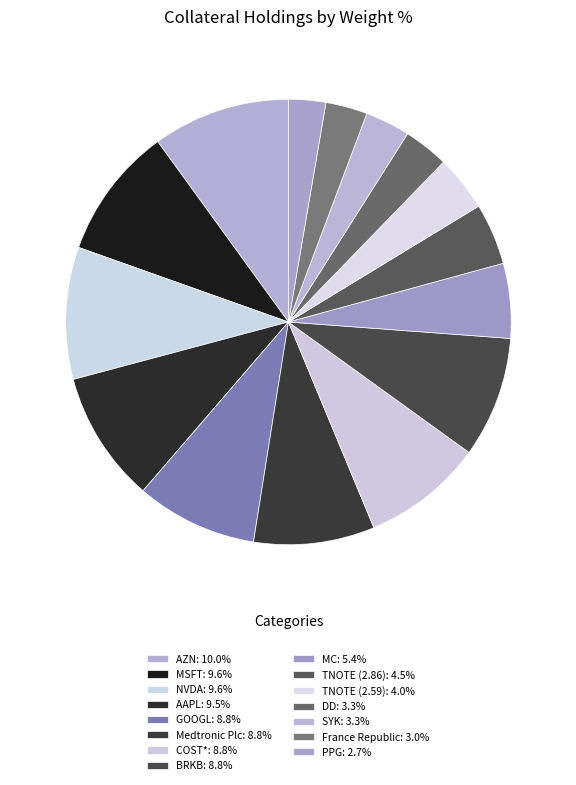

Does any single category account for the majority?

No